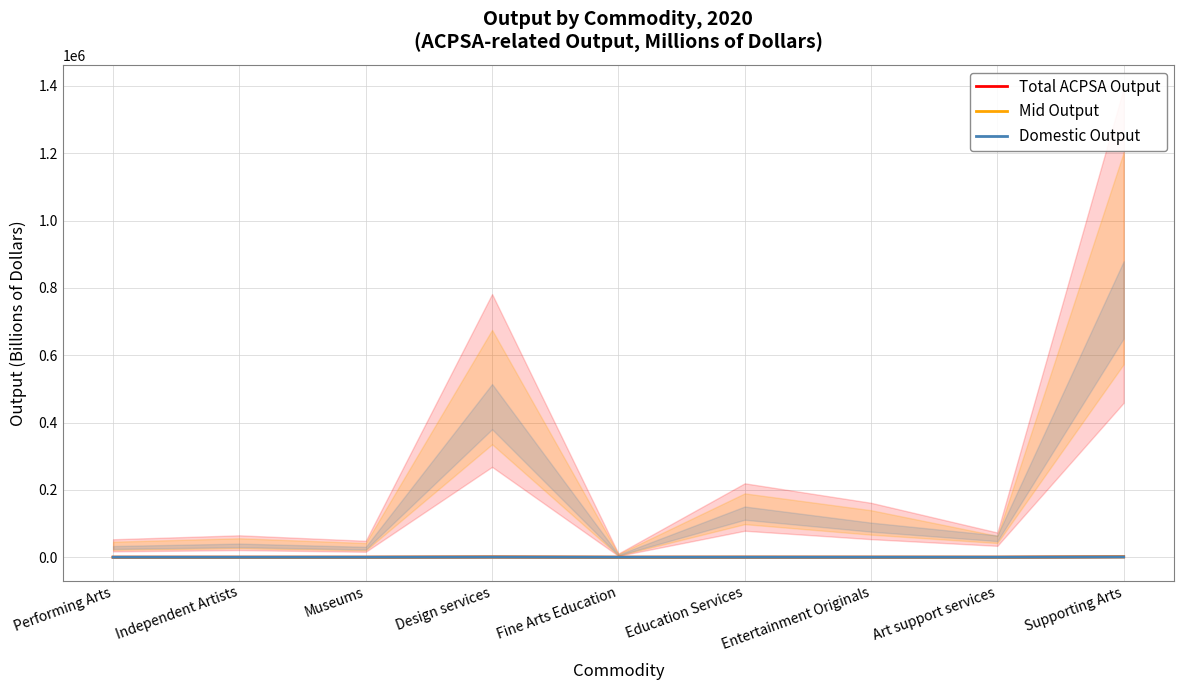

Reading left to right, extract all data points from this chart.

Total ACPSA Output: Performing Arts=48.5	Independent Artists=59.1	Museums=44.3	Design services=710.7	Fine Arts Education=10.0	Education Services=199.5	Entertainment Originals=146.9	Art support services=66.7	Supporting Arts=1265.8
Mid Output: Performing Arts=38.6	Independent Artists=47.1	Museums=35.6	Design services=578.9	Fine Arts Education=8.2	Education Services=165.2	Entertainment Originals=118.1	Art support services=61.5	Supporting Arts=1015.1
Domestic Output: Performing Arts=28.8	Independent Artists=35.1	Museums=26.8	Design services=447.2	Fine Arts Education=6.5	Education Services=130.9	Entertainment Originals=89.3	Art support services=56.2	Supporting Arts=764.4